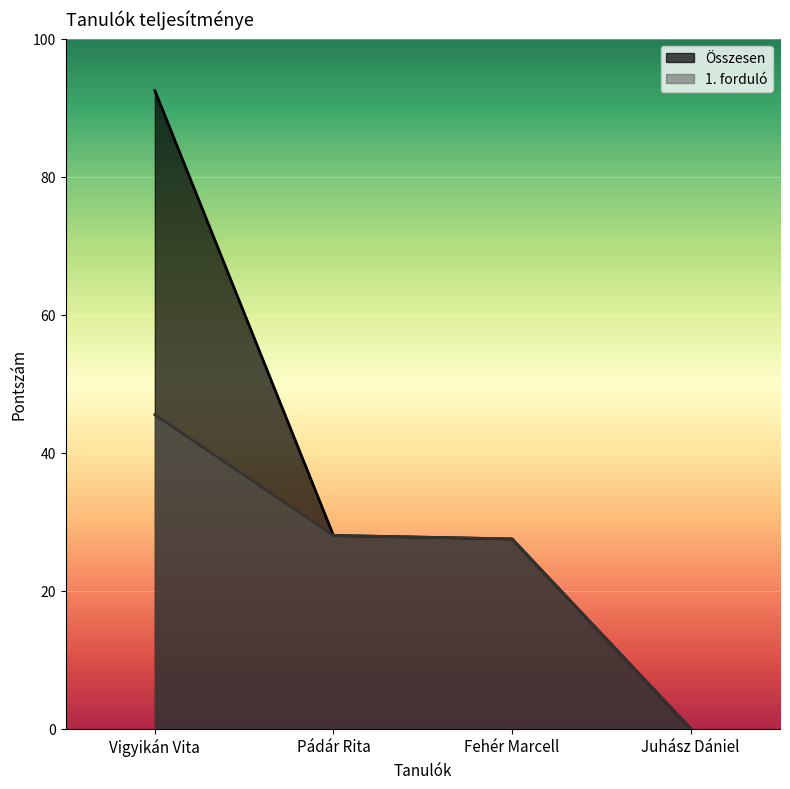

How many data points in 1. forduló _line are less than 28?

2